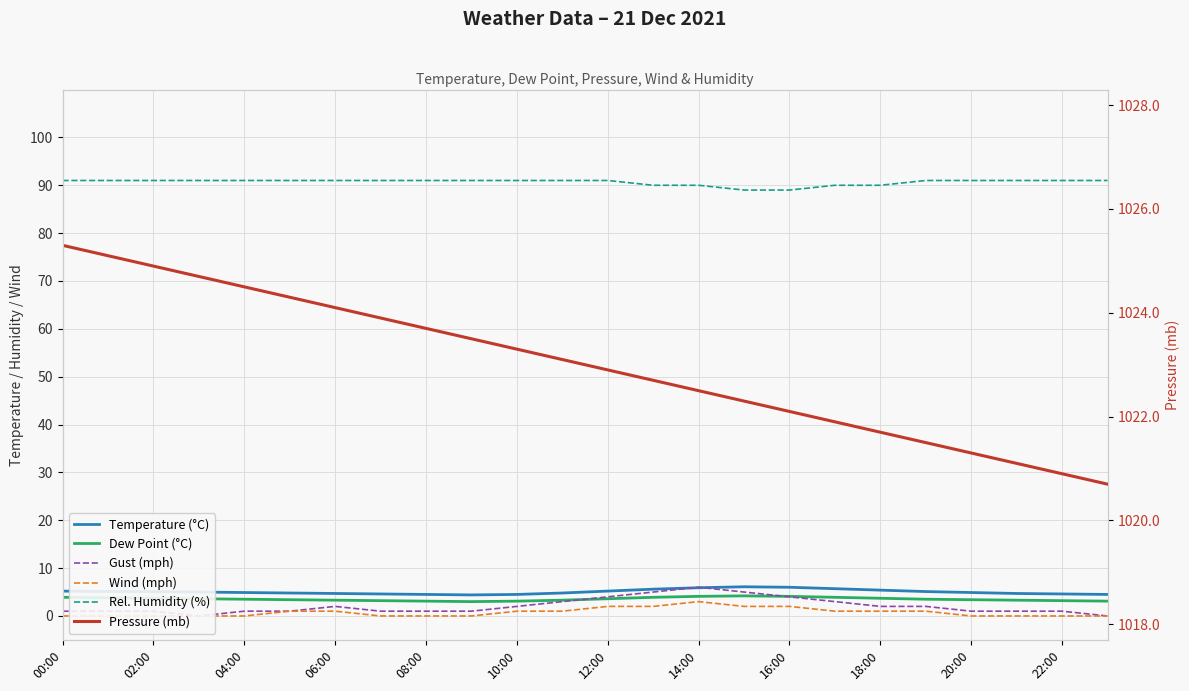

Which label corresponds to the largest value in the chart?

00:00